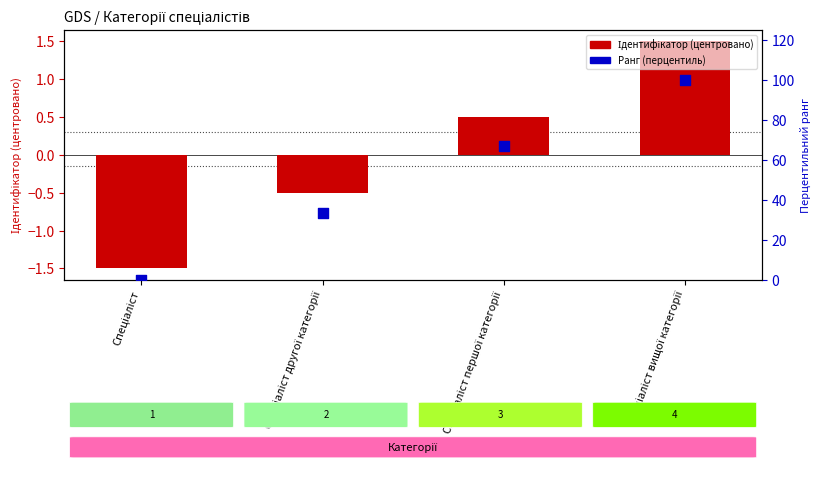

What is the total value across all series at Спеціаліст вищої категорії?

101.5